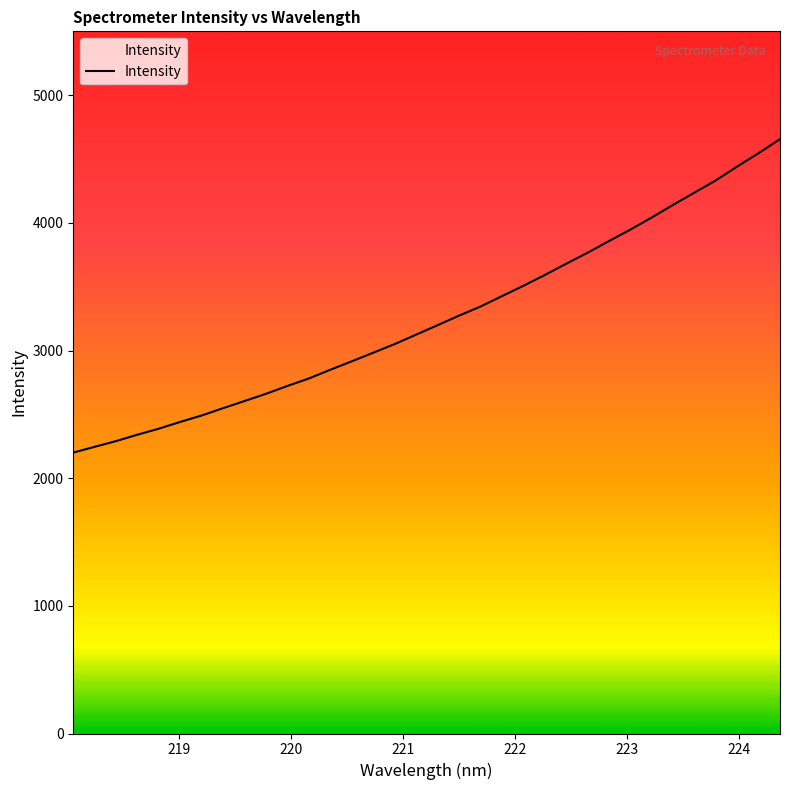

What is the greatest value displayed?

4655.6